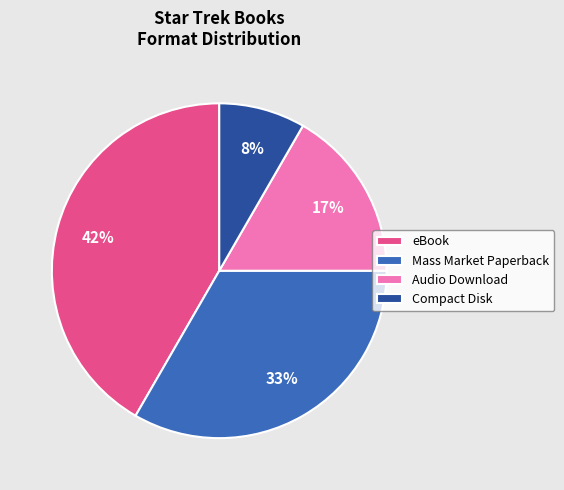

Which slice is the largest?

eBook